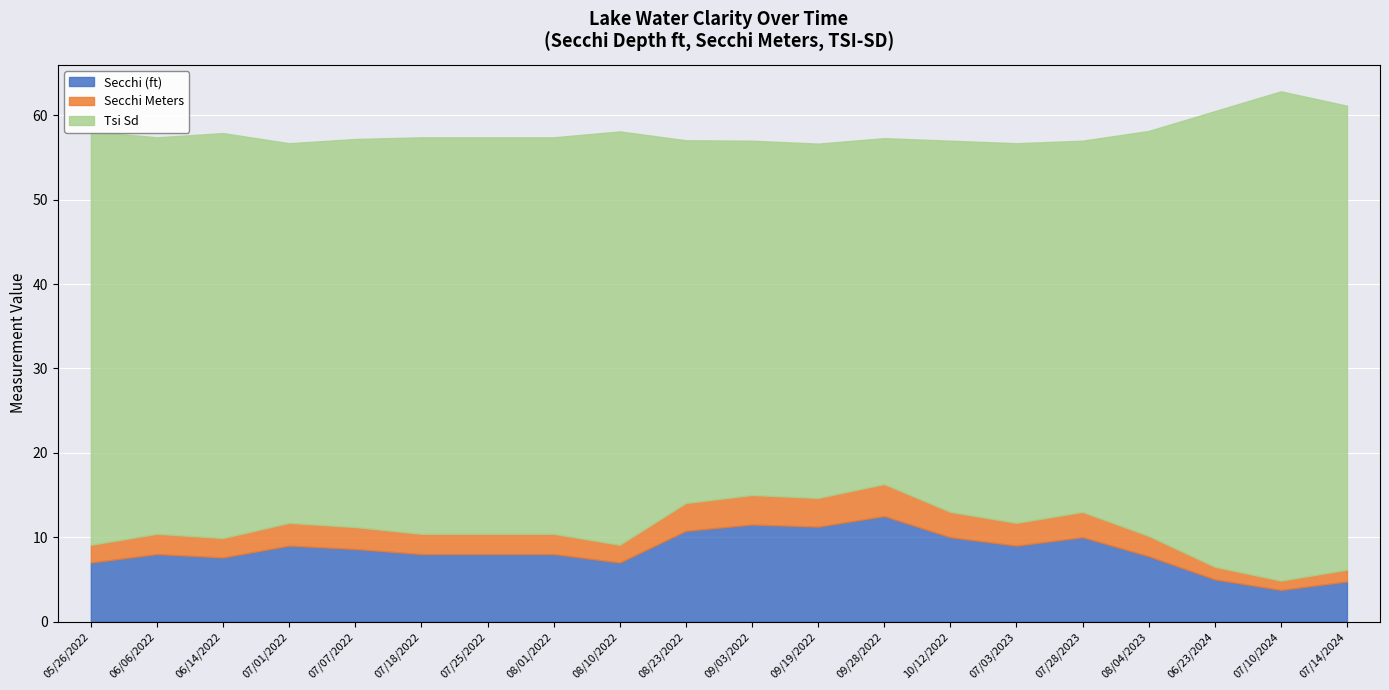

What is the maximum value for Secchi (ft)?

12.5